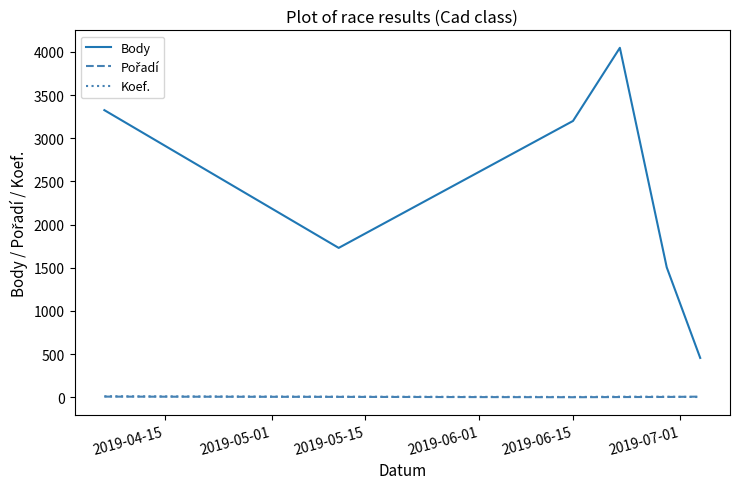

Which series has the widest spread of values?

Body